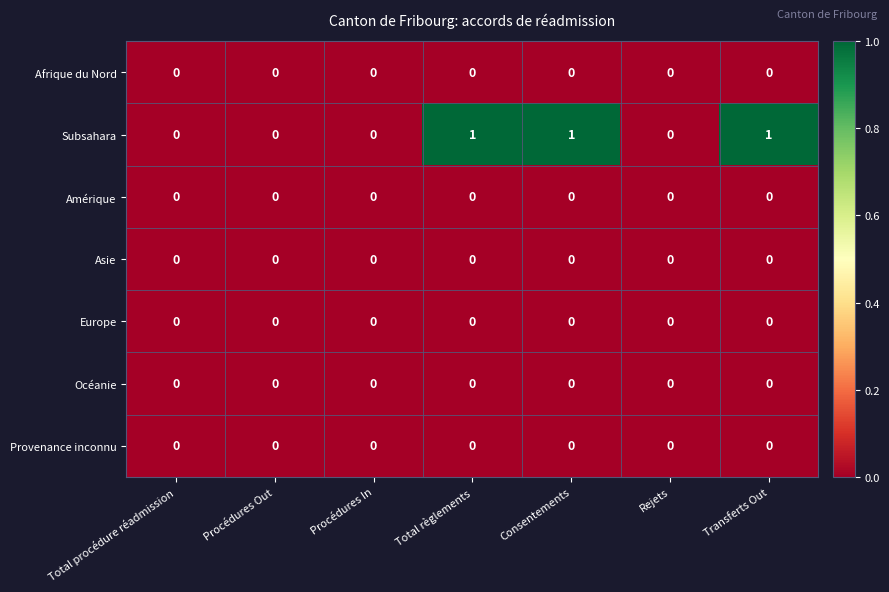

Which series has the largest range (max minus min)?

Subsahara